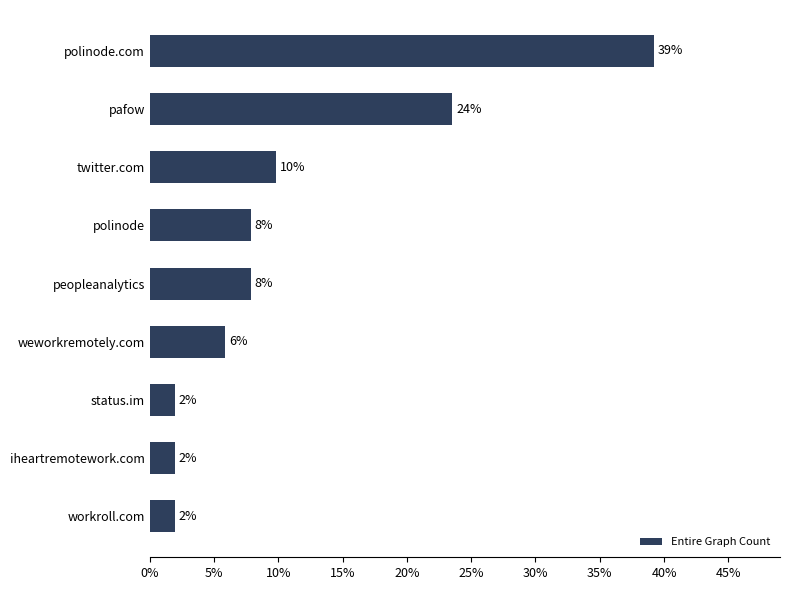

Does the chart contain any negative values?

No